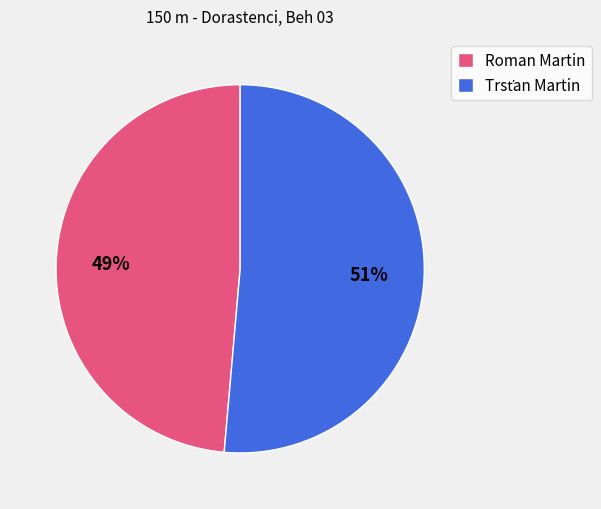

To the nearest percent, what is the average slice percentage?

50%